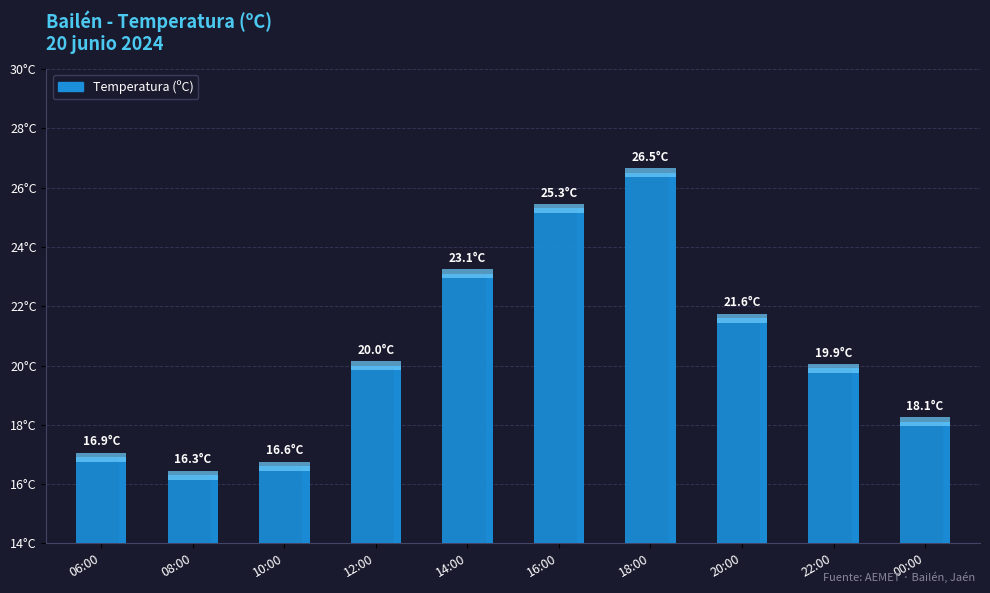

Which has a higher value, 16:00 or 20:00?

16:00